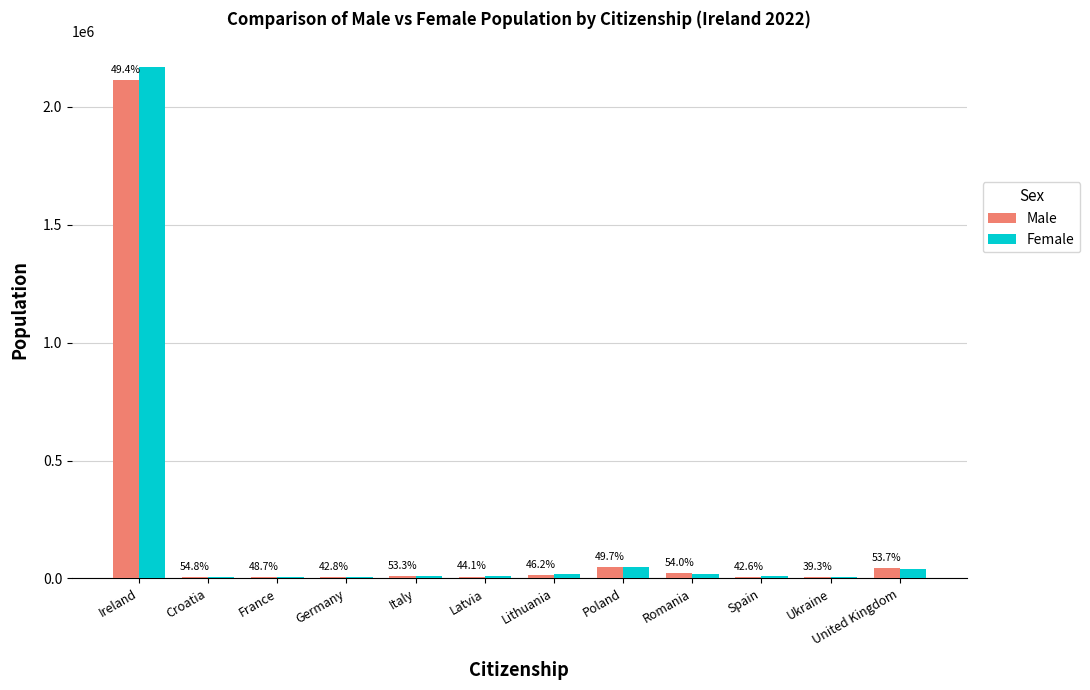

Are the bars grouped side by side (vs. stacked)?

Yes